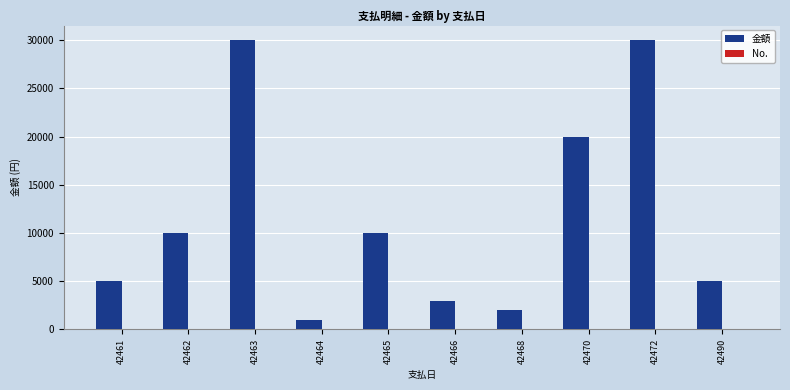

How many categories are shown in the chart?

10